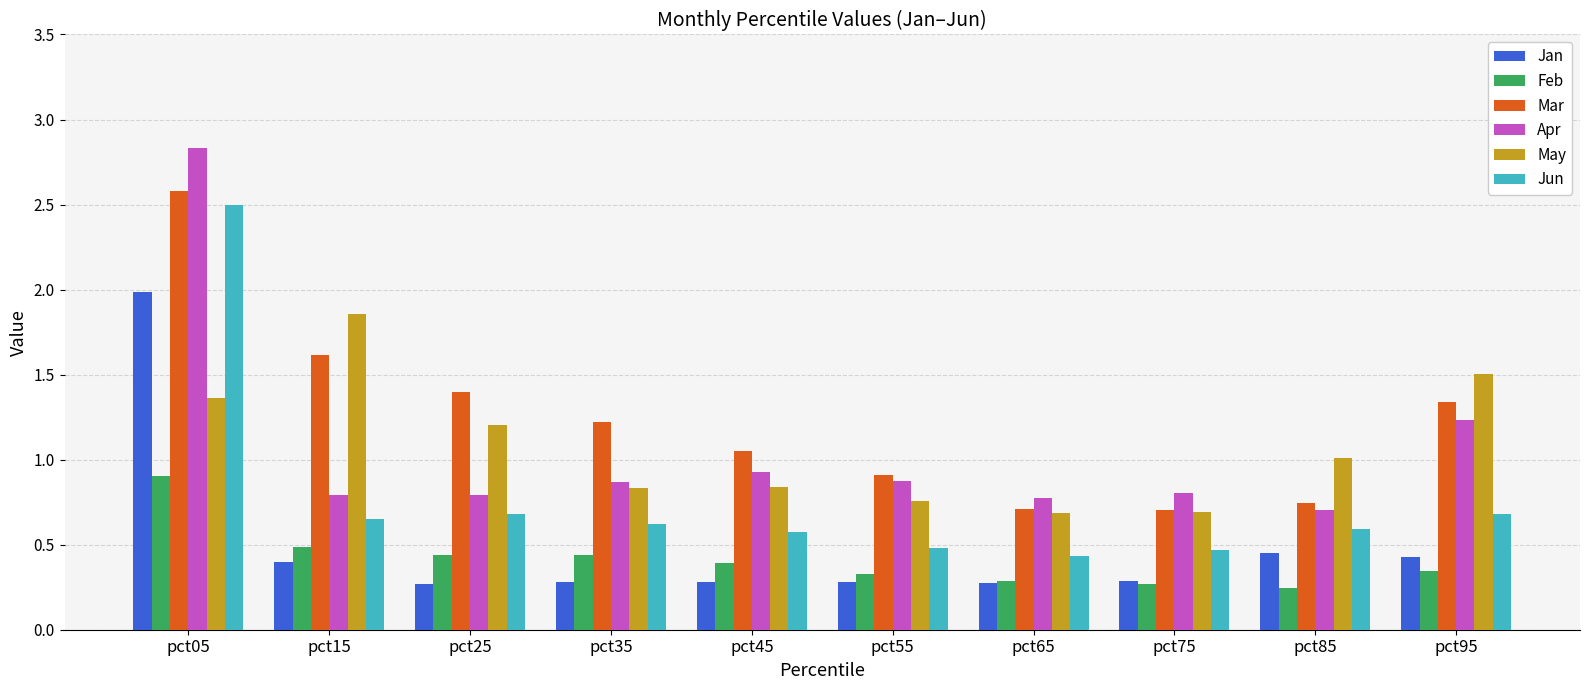

List the series in order of their peak value, highest first.

Apr, Mar, Jun, Jan, May, Feb